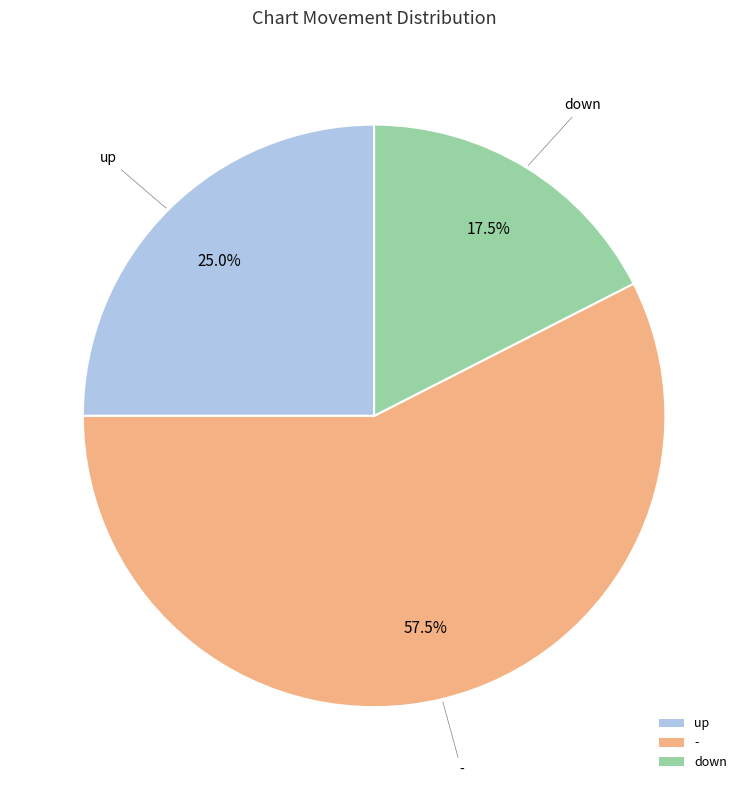

Does down represent more than half of the total?

No